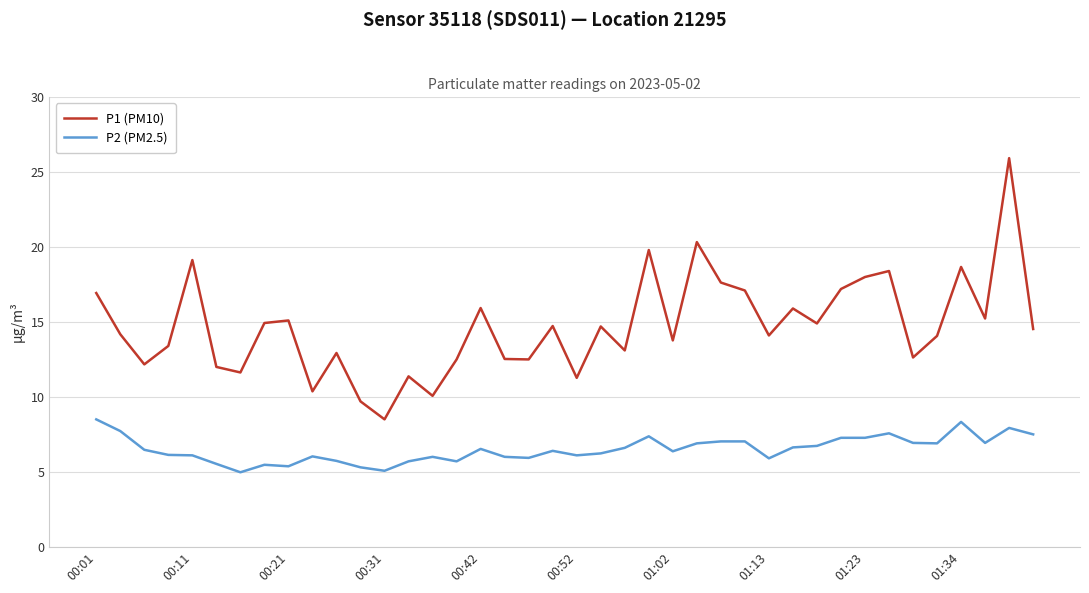

True or false: P2 (PM2.5) has more than 0 points higher than both neighbors.

True